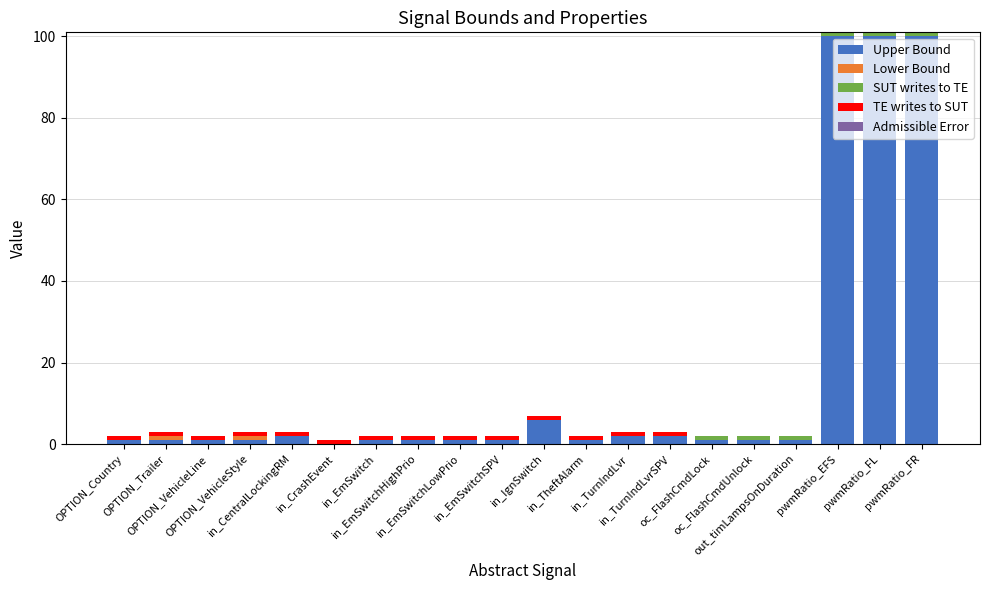

What is the sum of all Upper Bound values?

324